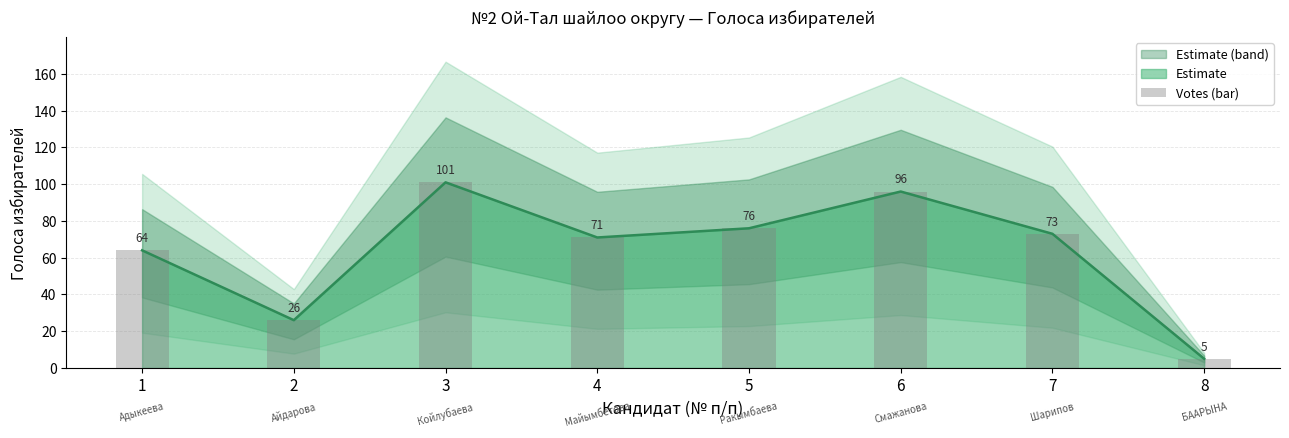

What is the minimum value shown in the chart?

5